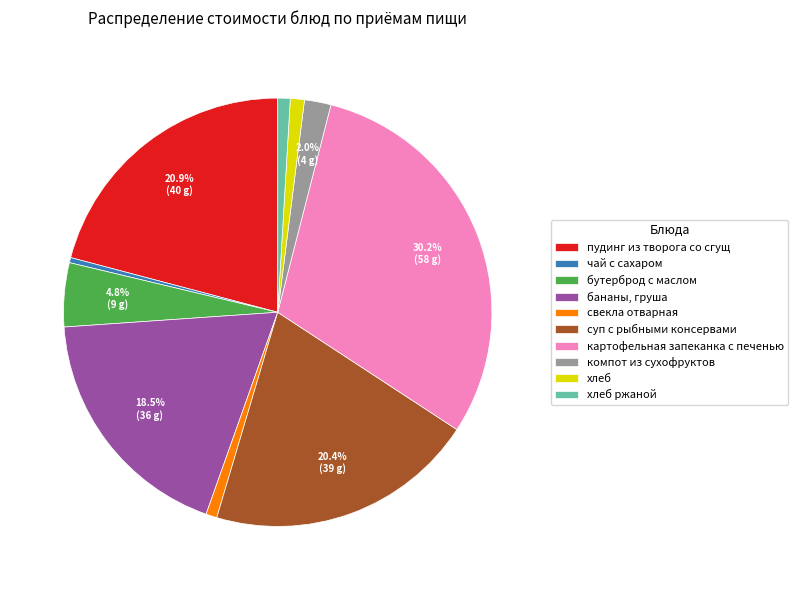

How many slices are in this pie chart?

10